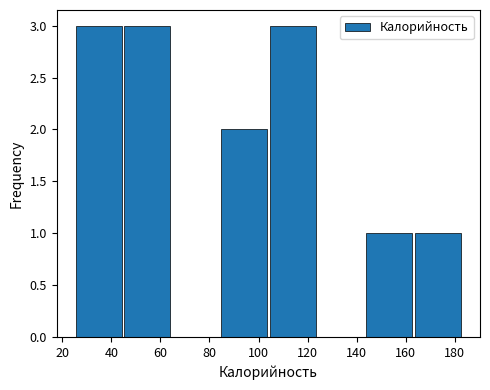

What is the height of the bar covering 104 to 124 on the x-axis? Neither the bar edges nor the heights are printed on the chart, so give them approximately, as read against the axes.

3